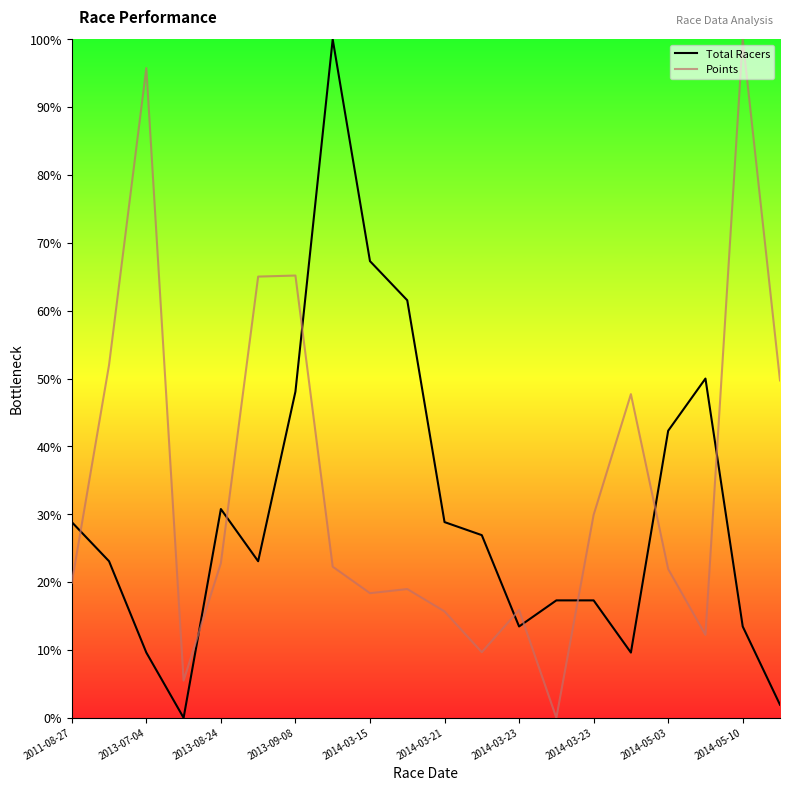

What is the difference between the maximum and minimum values in the Points series?

100.0